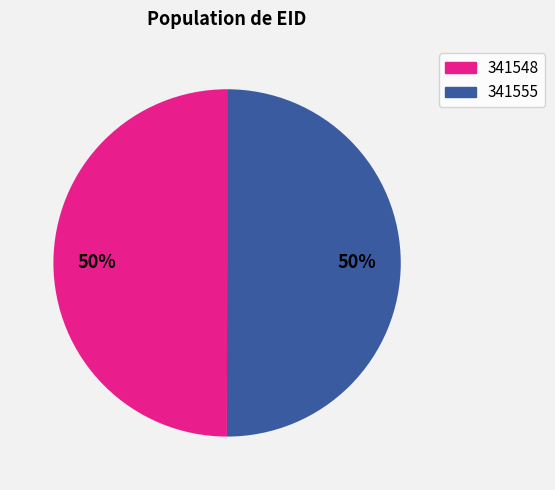

The 341548 slice represents 50% of the pie. True or false?

True